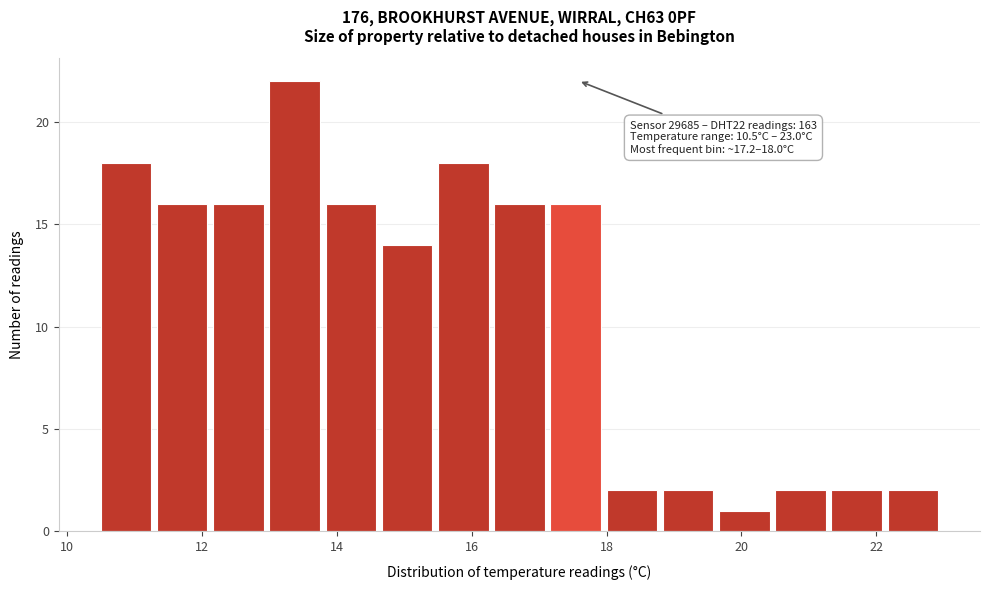

Which range on the x-axis has the tallest bar?

13.0 to 13.8